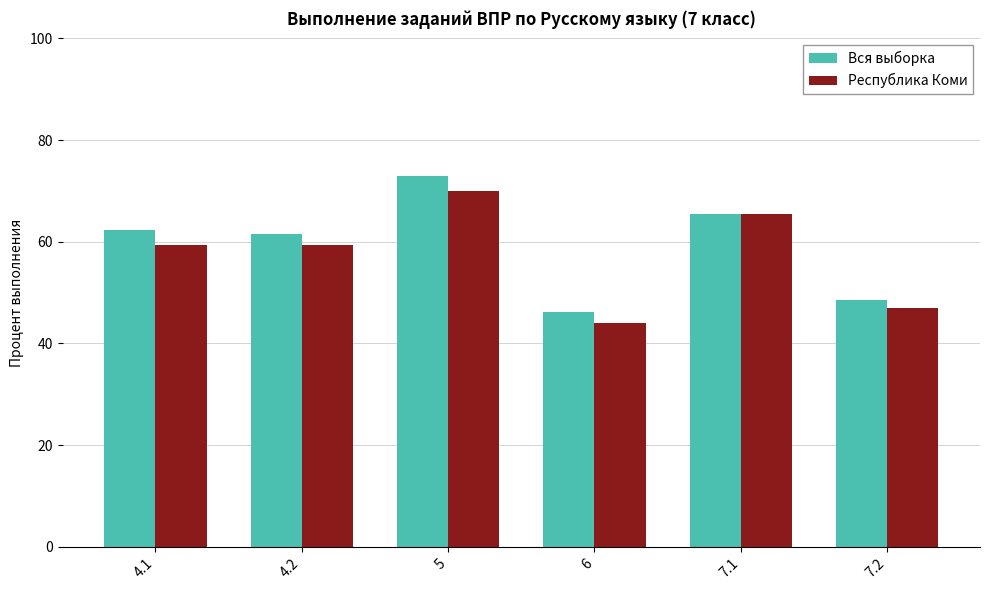

Which category has the highest value across all series?

5